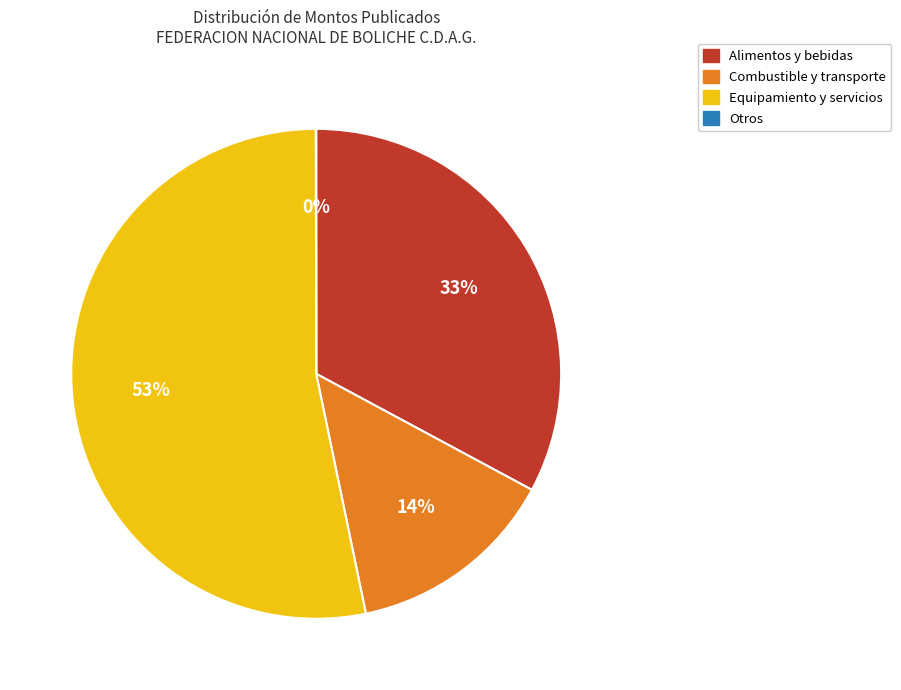

Is there any slice that represents more than half of the pie?

Yes